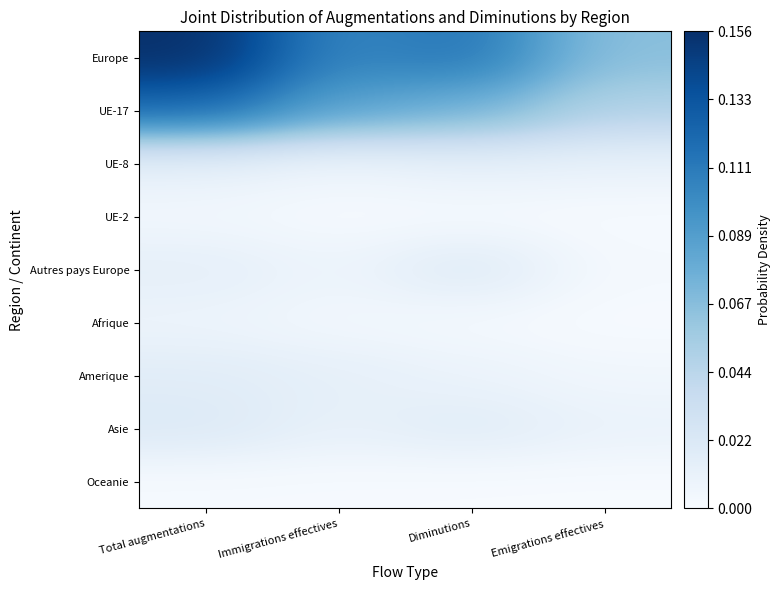

Which has a higher value, Immigrations effectives or Total augmentations?

Total augmentations